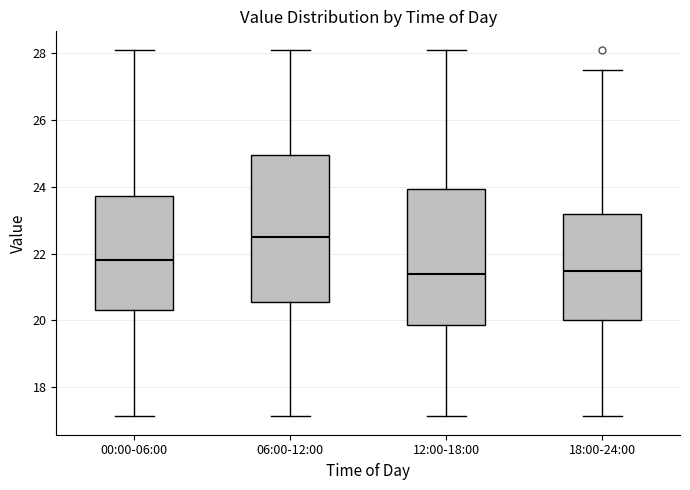

Reading left to right, transcribe this box plot: for each box, give where its median line is, the range the box spans, and where its two whiskers end, as read against the y-axis. The values are not printed on the chart, so give them approximately, as read against the axis.

00:00-06:00: median 21.8, box 20.4 to 23.8, whiskers 17.2 to 28.2
06:00-12:00: median 22.6, box 20.6 to 25.0, whiskers 17.2 to 28.2
12:00-18:00: median 21.4, box 19.8 to 24.0, whiskers 17.2 to 28.2
18:00-24:00: median 21.4, box 20.0 to 23.2, whiskers 17.2 to 27.6